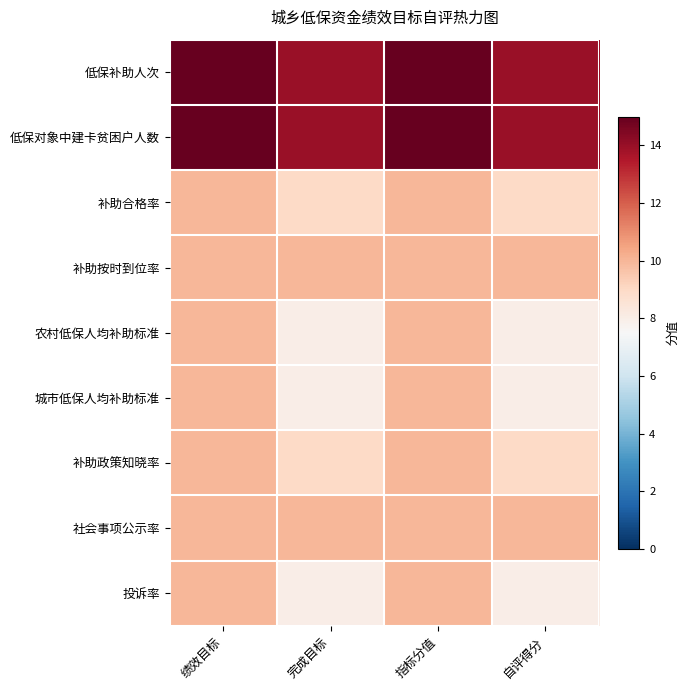

Which series has the largest total across all categories?

低保补助人次